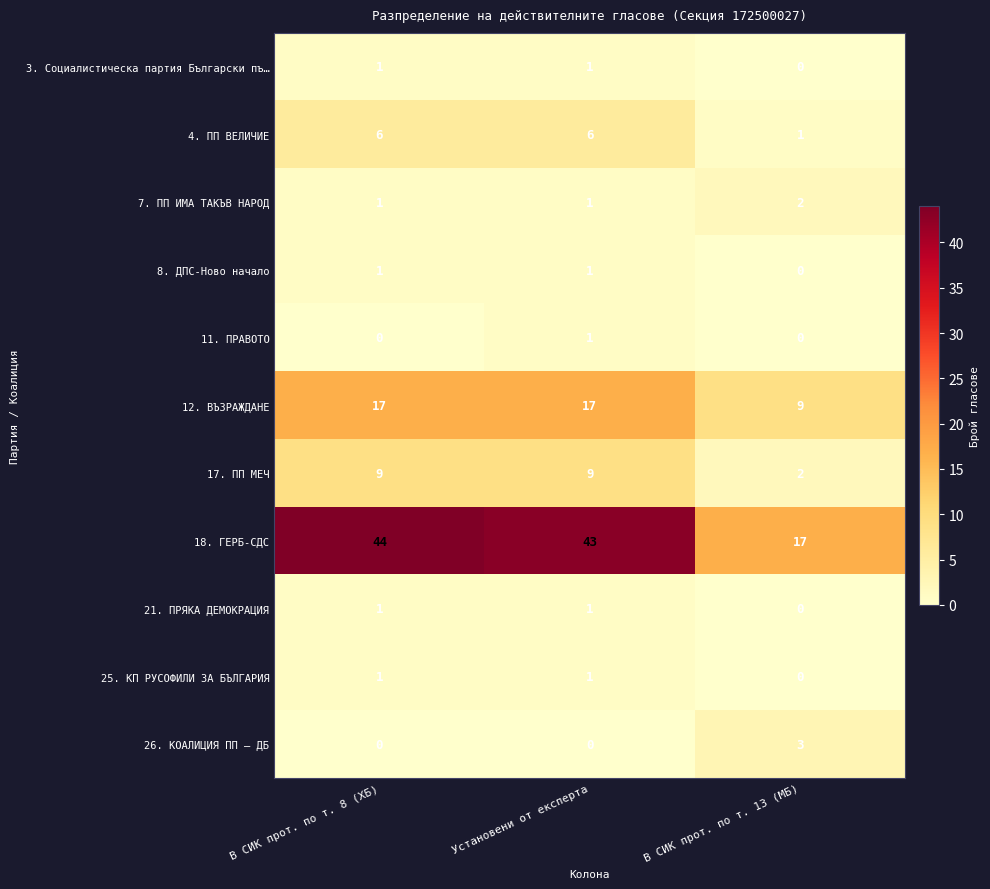

What is the sum of all 17. ПП МЕЧ values?

20